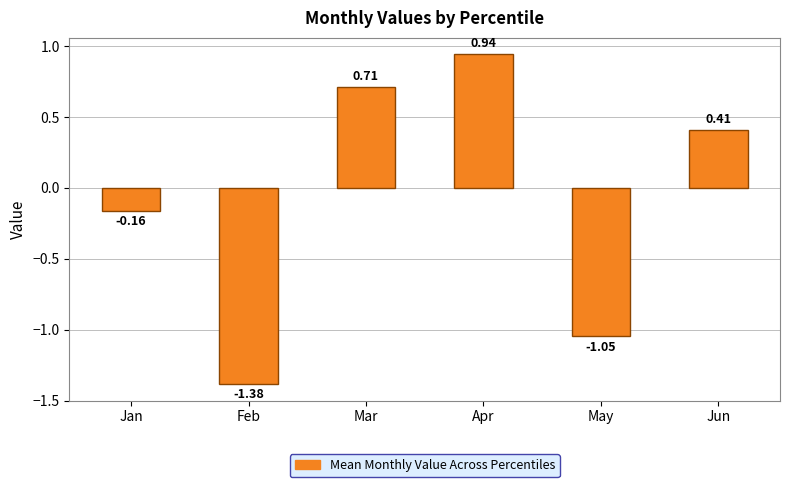

What is the difference between the maximum and minimum values?

2.3